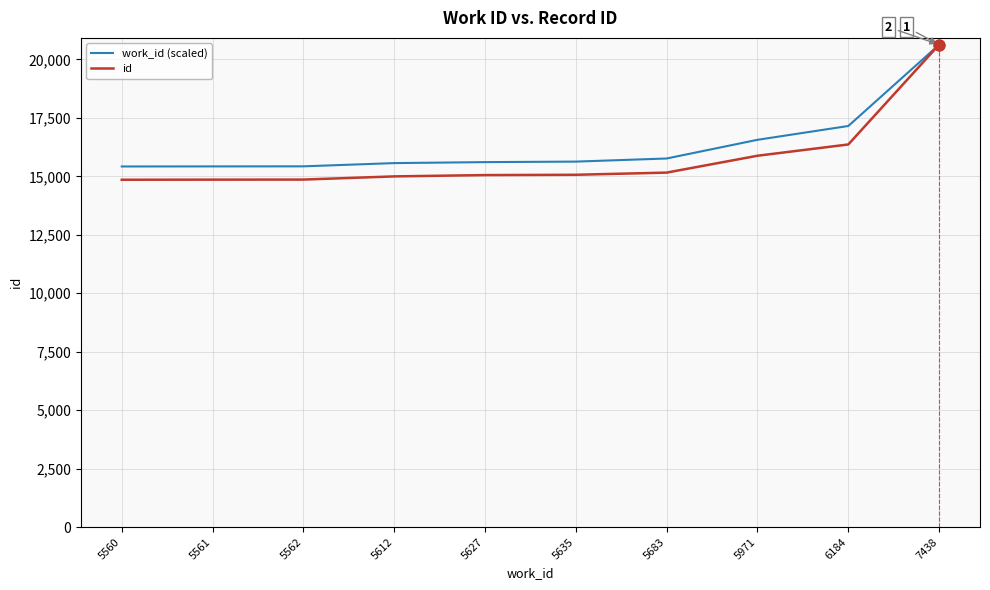

What are all the series names shown in the legend?

work_id (scaled), id